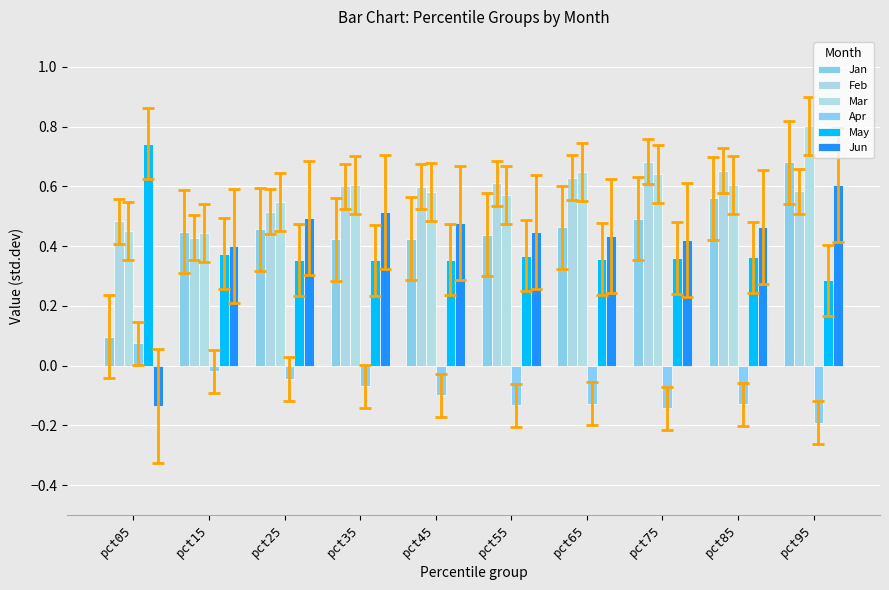

What is the difference between the second highest and minimum values in the May series?

0.1